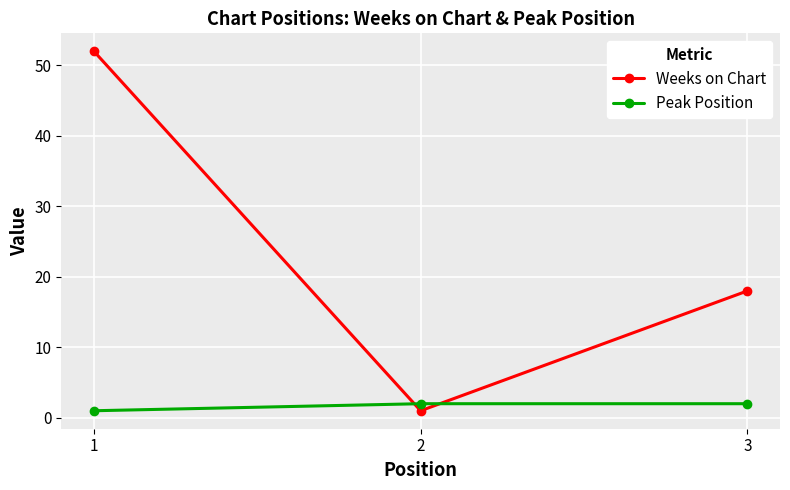

List the series in order of their overall mean, highest first.

Weeks on Chart, Peak Position